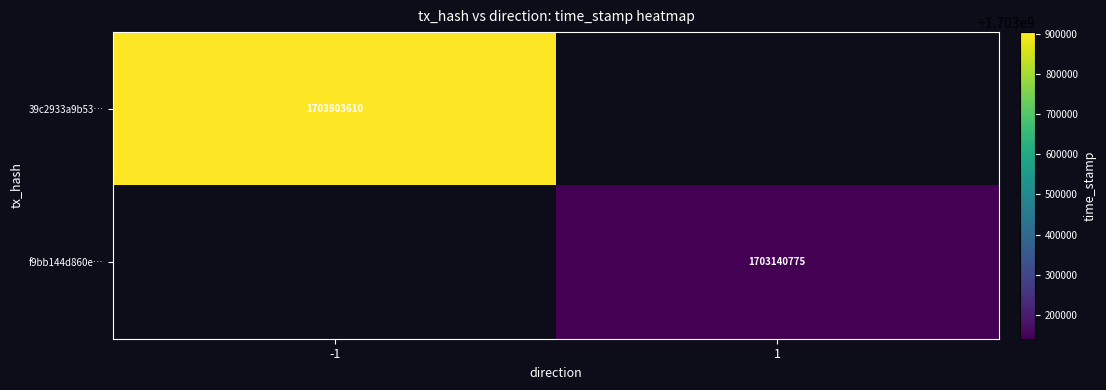

At how many categories does at least one series exceed 1703878263?

1